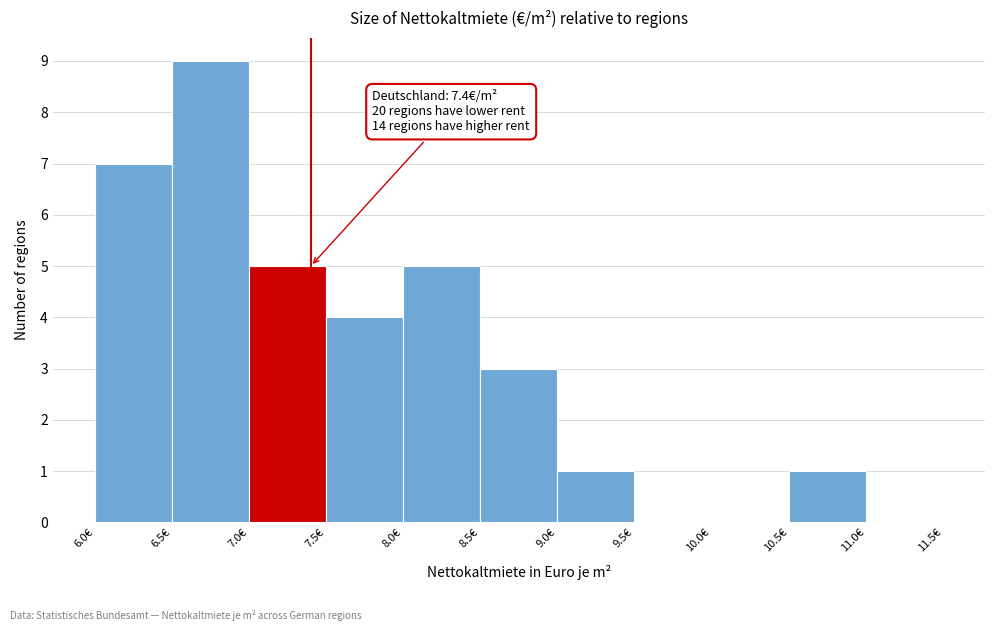

Which range on the x-axis has the tallest bar?

6.5 to 7.0